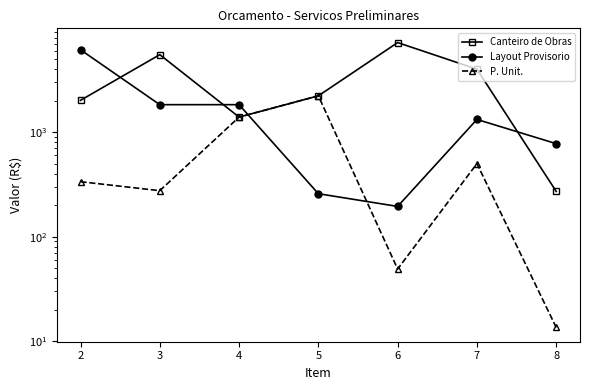

Reading left to right, what are all the values shown in this chart?

Canteiro de Obras: 2014.1	5506.6	1392.1	2223.6	7184.4	4000.0	270.8
Layout Provisorio: 6133.7	1830.6	1830.6	257.6	194.7	1322.0	775.6
P. Unit.: 335.7	275.3	1392.1	2223.6	49.0	500.0	13.5